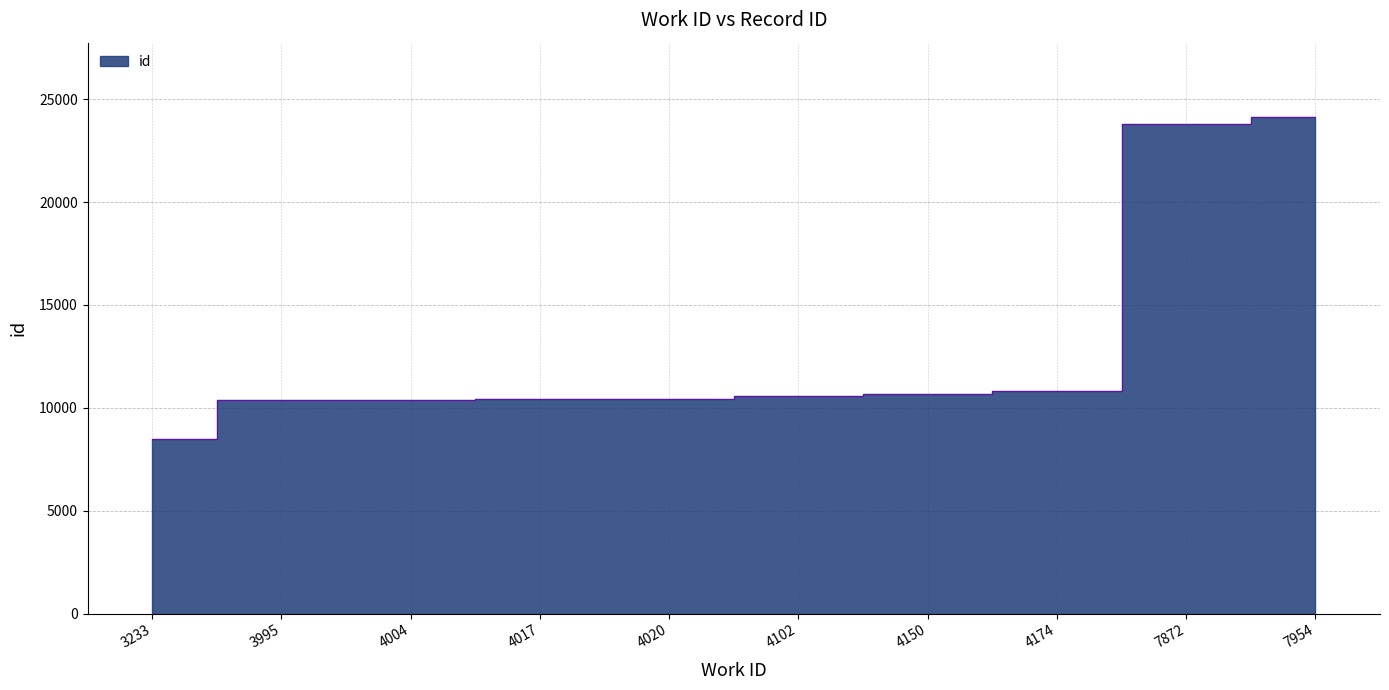

What is the value of the 6th point from the left?

10558